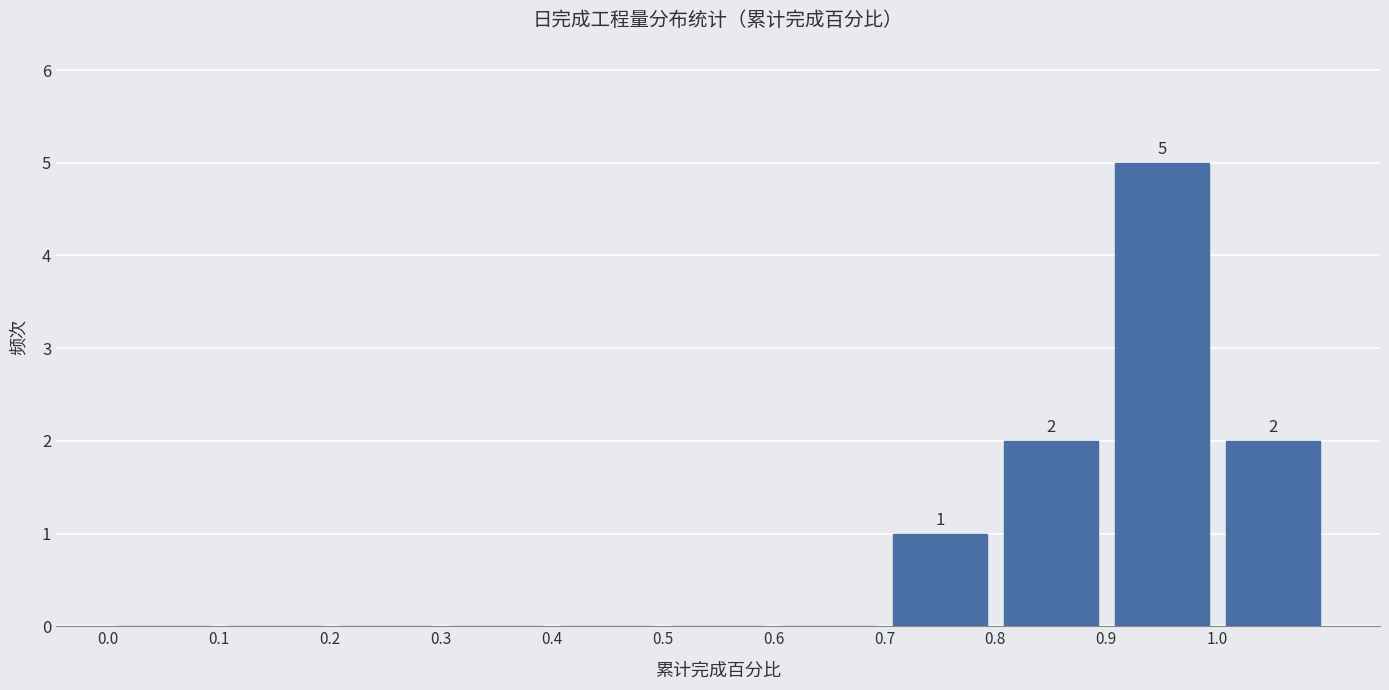

Which range on the x-axis has the tallest bar?

0.9 to 1.0